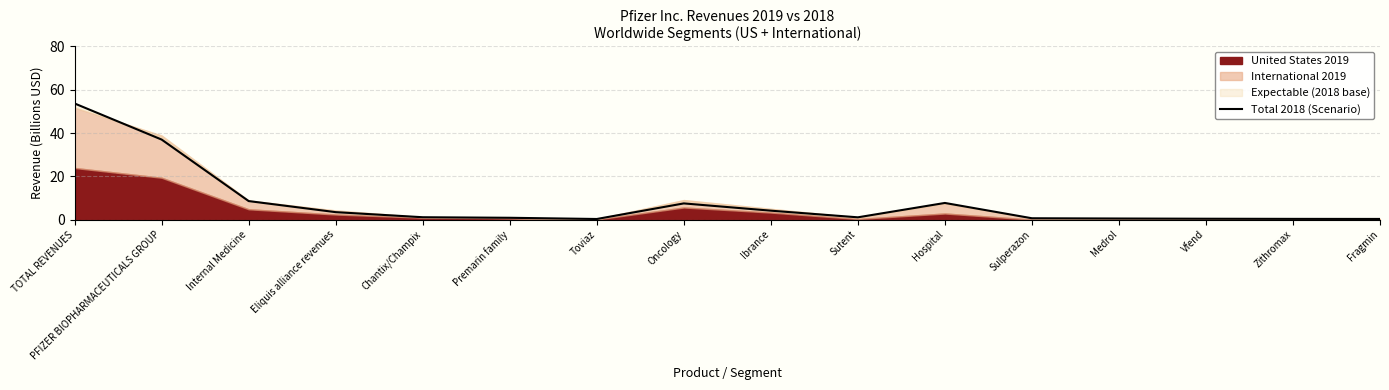

How many lines are shown in the chart?

1